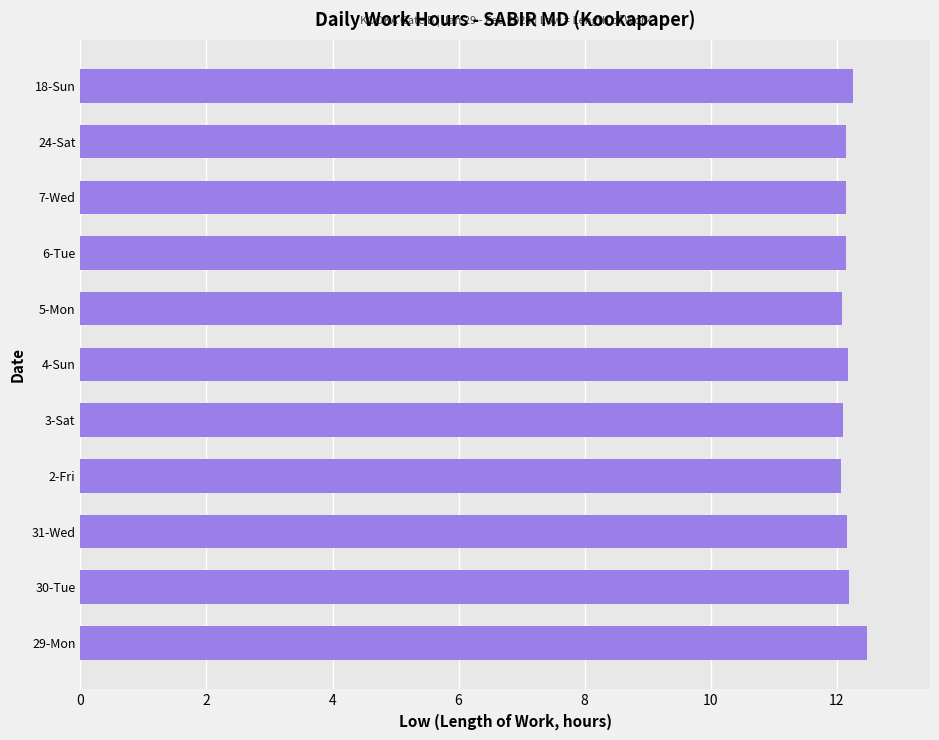

What is the greatest value displayed?

12.5